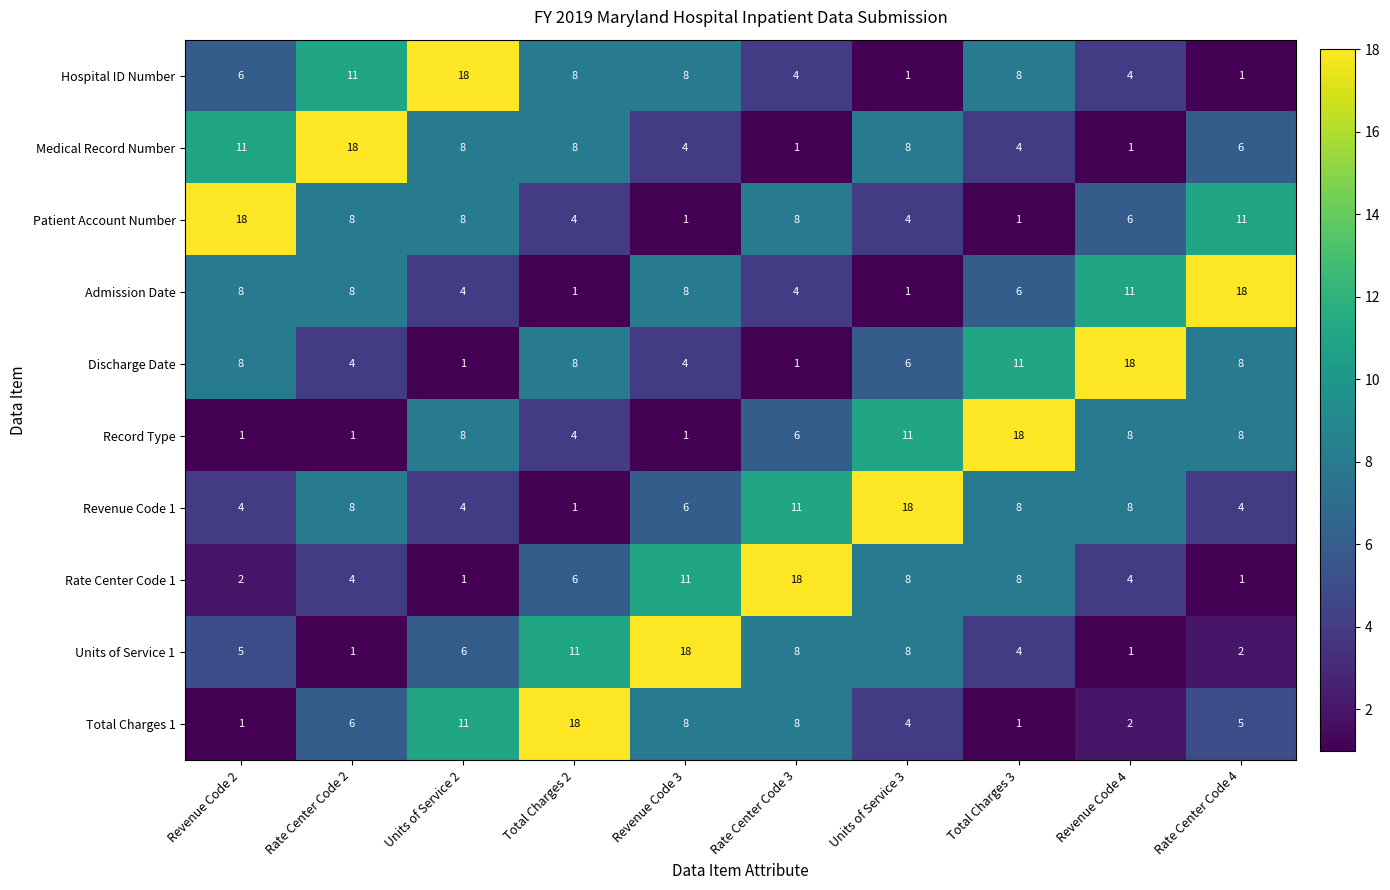

Which series has the largest total across all categories?

Revenue Code 1